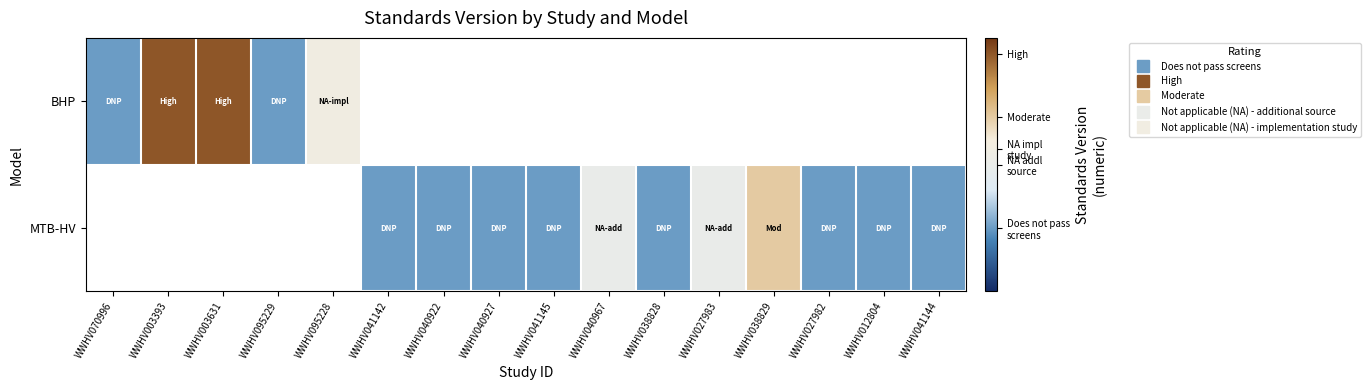

Is the value of BHP at WWHV038828 greater than the value of MTB-HV at WWHV041145?

No